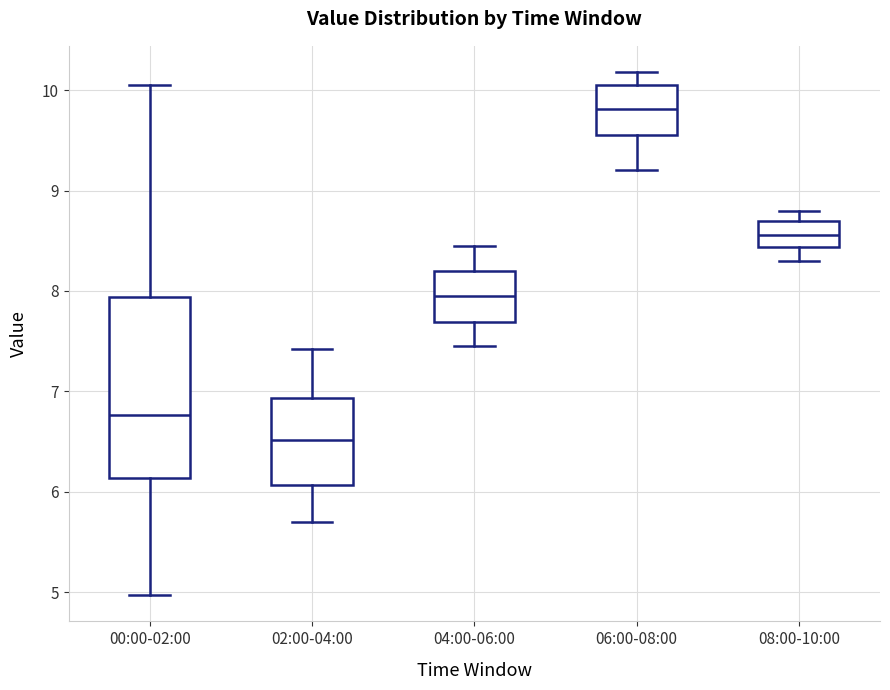

Where is the upper edge of the box for 00:00-02:00 on the y-axis? The values are not printed on the chart, so give them approximately, as read against the axis.

7.9